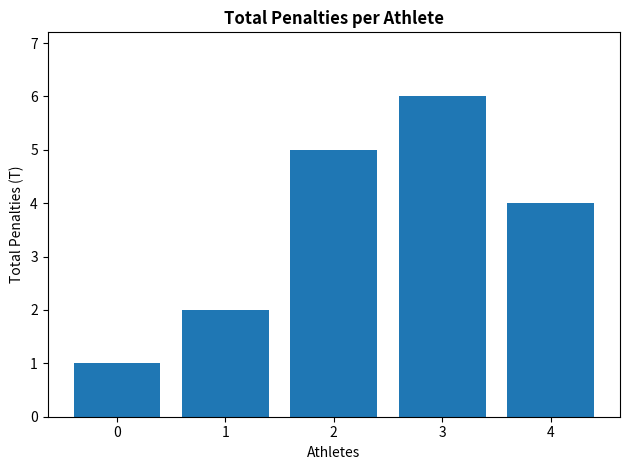

Are the bars horizontal?

No